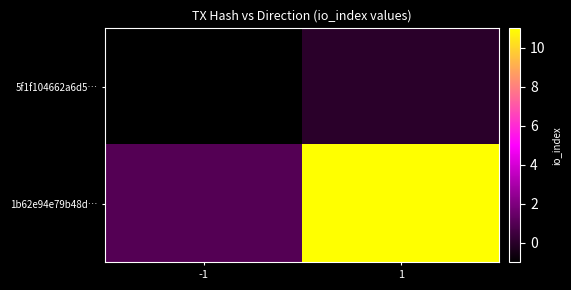

Which series changed the most between -1 and 1?

1b62e94e79b48d…